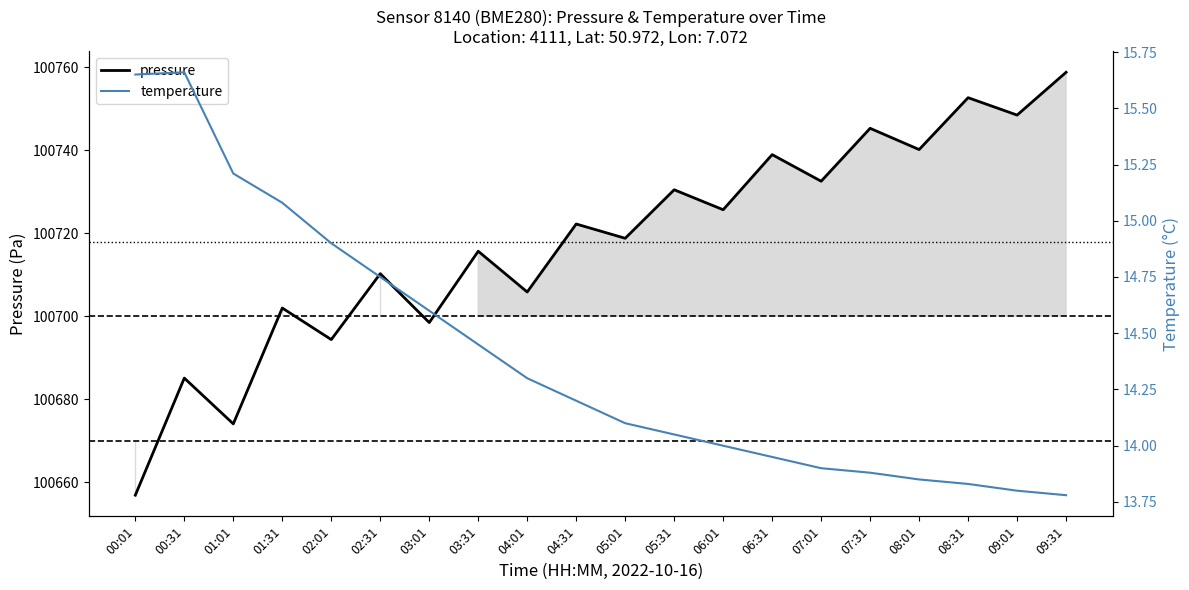

What is the total value across all series at 08:31?

100766.5